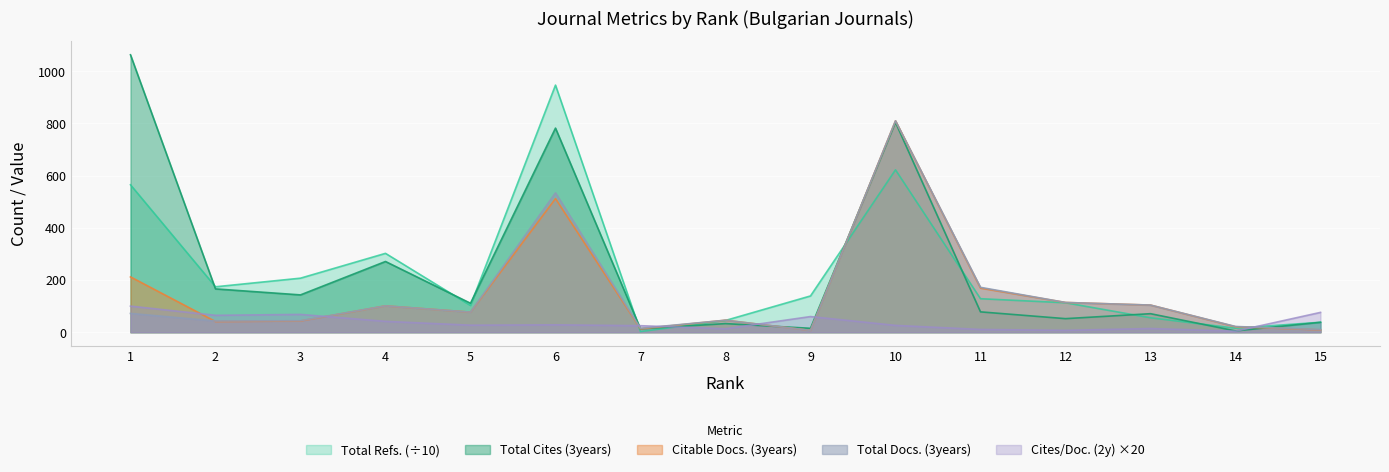

The Citable Docs. (3years) series shows 41.0 at 2. True or false?

True